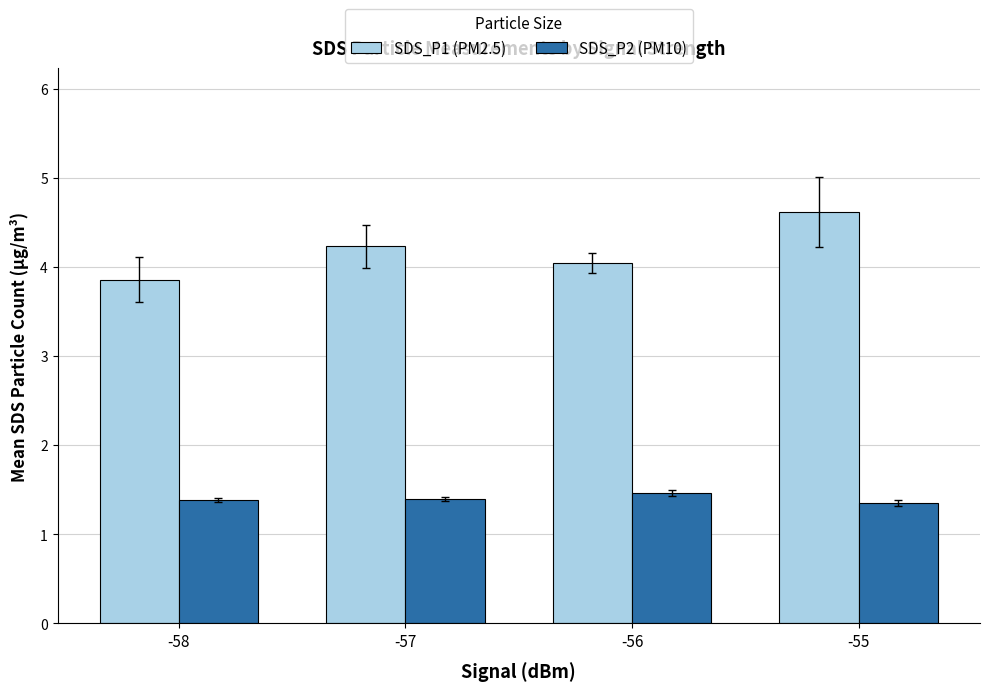

Reading left to right, transcribe all the data shown in this chart.

SDS_P1: -58=3.9	-57=4.2	-56=4.0	-55=4.6
SDS_P2: -58=1.4	-57=1.4	-56=1.5	-55=1.4